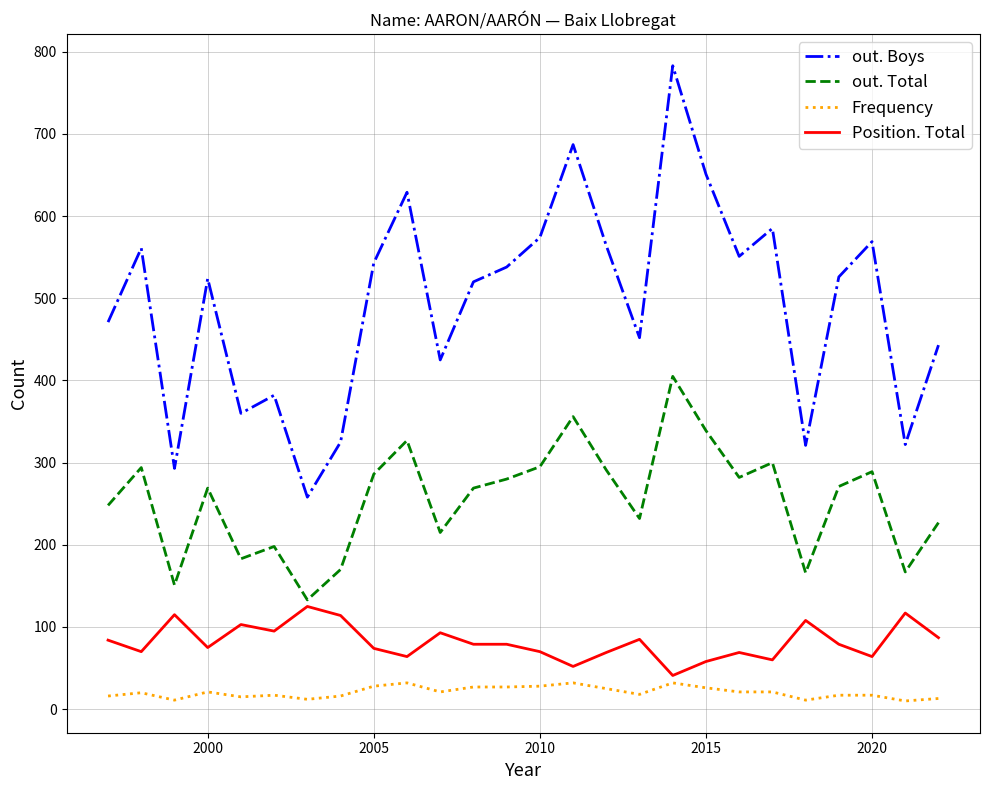

List the series in order of their peak value, highest first.

out. Boys, out. Total, Position. Total, Frequency